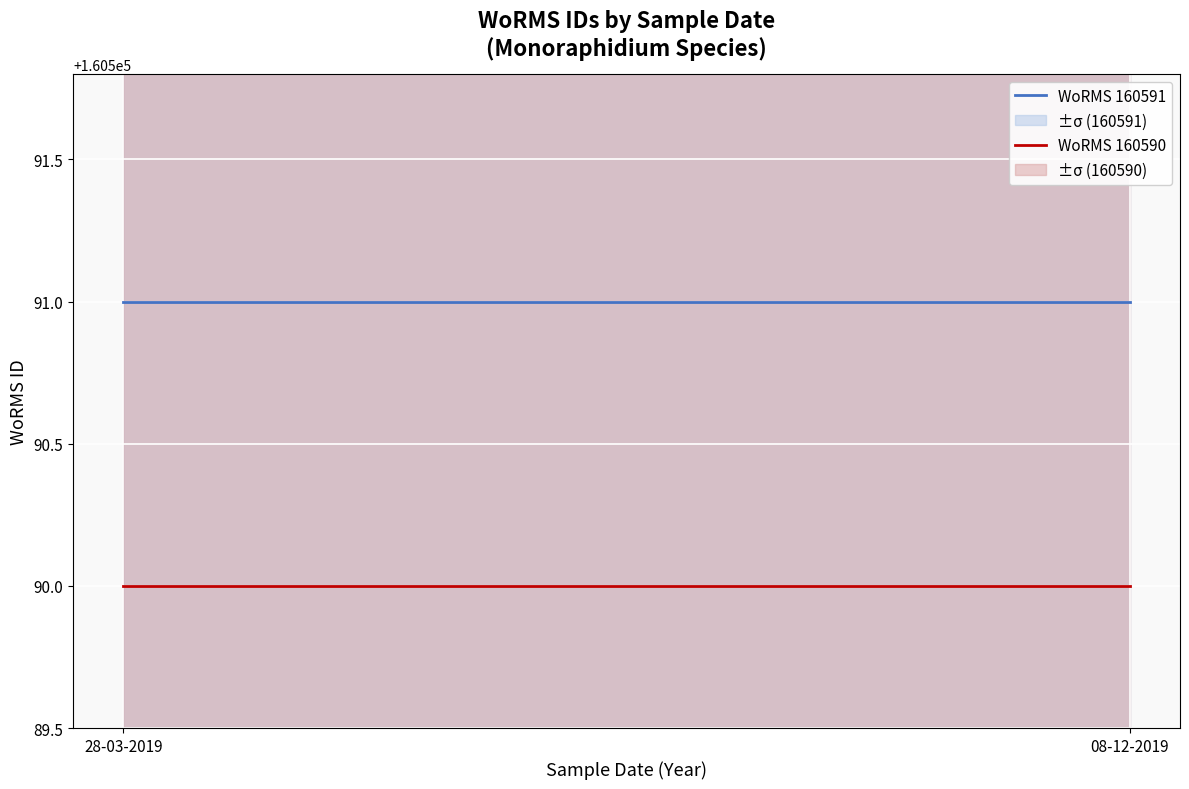

What is the total value across all series at 2019?

321181